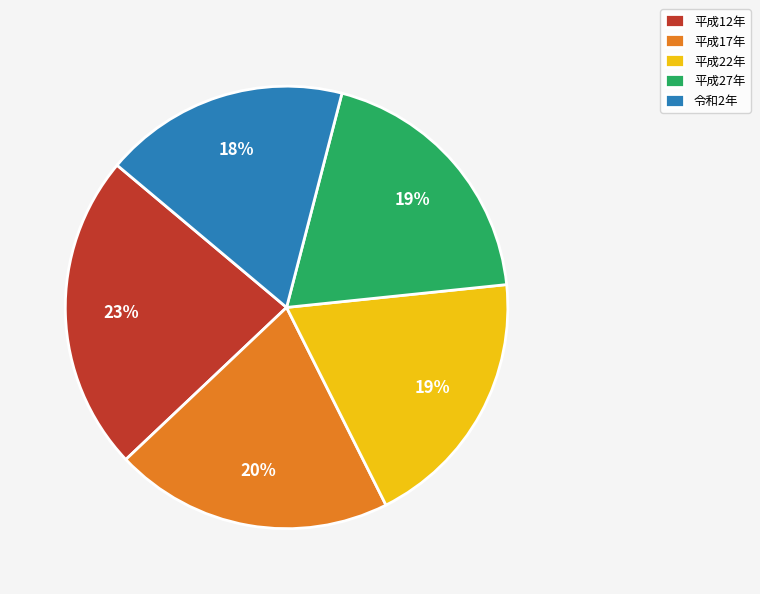

Does 平成17年 account for over 50% of the chart?

No